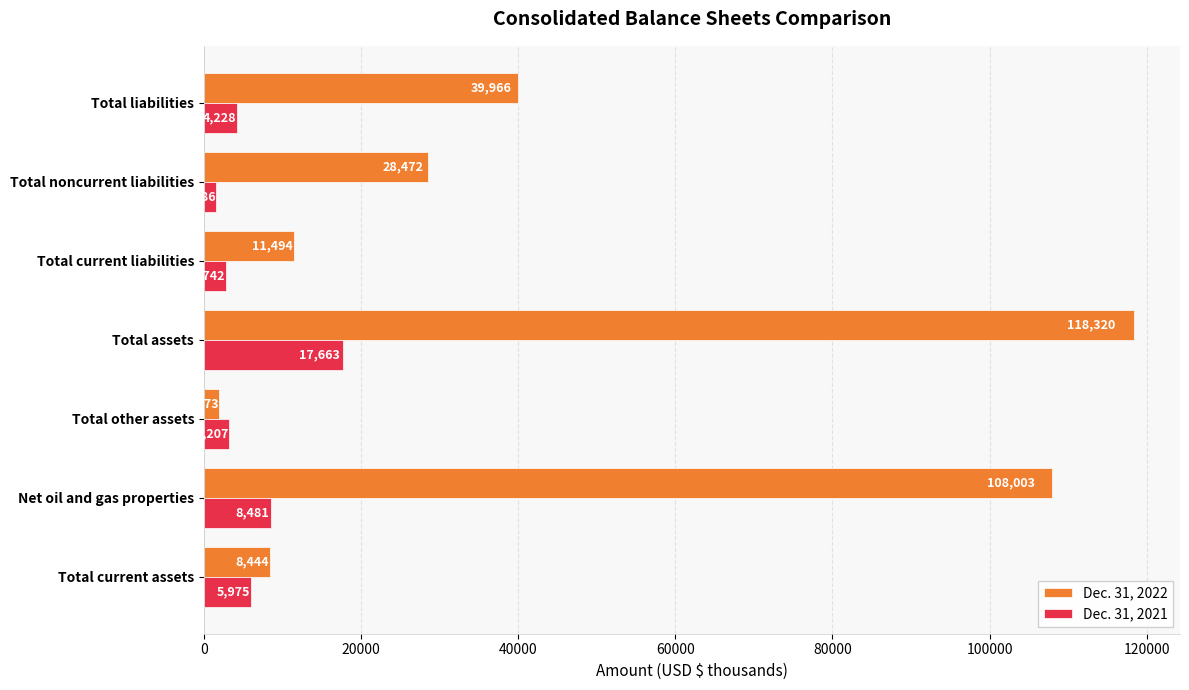

What are all the series names shown in the legend?

Dec. 31, 2022, Dec. 31, 2021